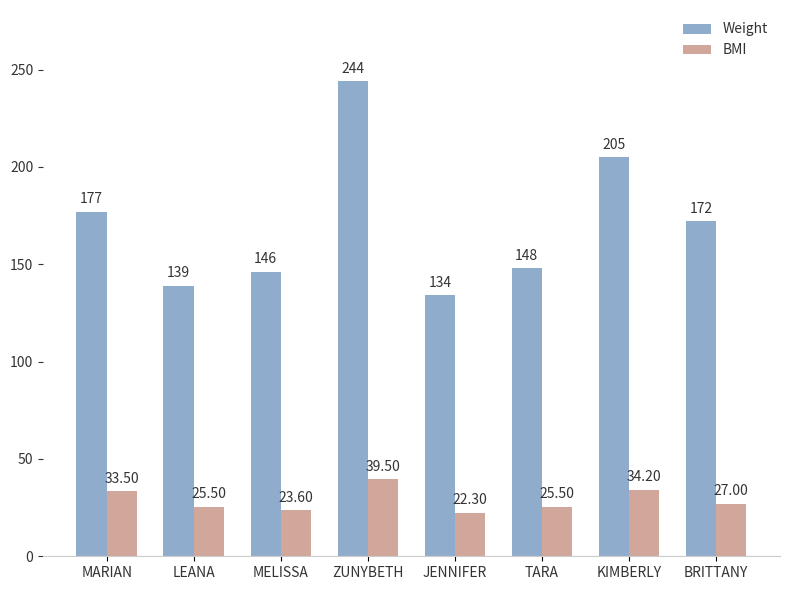

Rank the series by their average value, from lowest to highest.

BMI, Weight